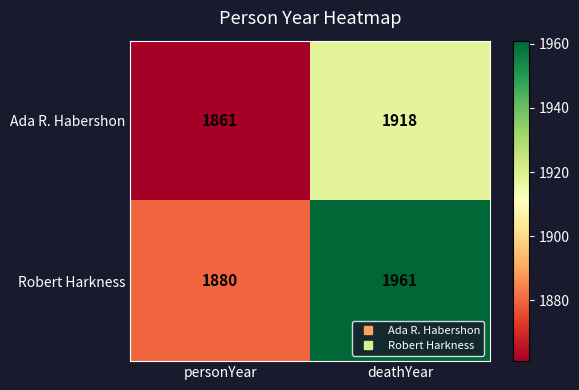

What is the total value across all series at deathYear?

3879